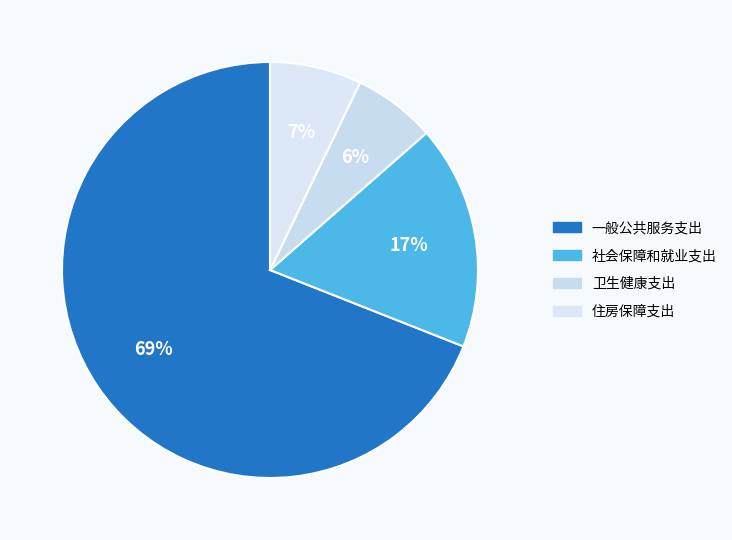

Rank the categories by value from lowest to highest.

卫生健康支出, 住房保障支出, 社会保障和就业支出, 一般公共服务支出